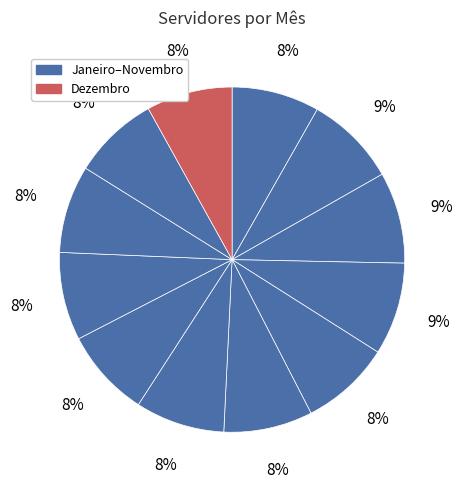

Count the number of slices in the pie.

12